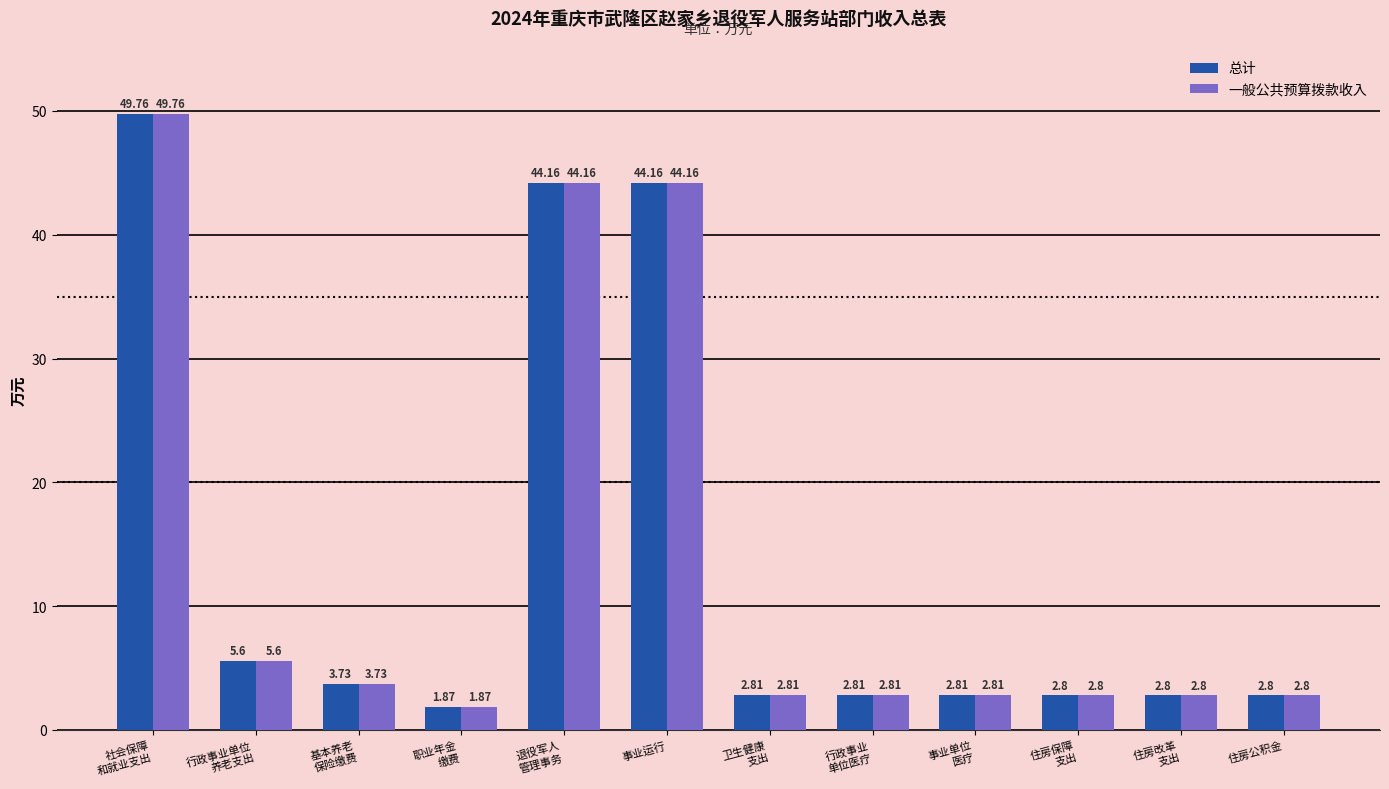

What is the approximate value of 一般公共预算拨款收入 at 退役军人
管理事务?

44.2